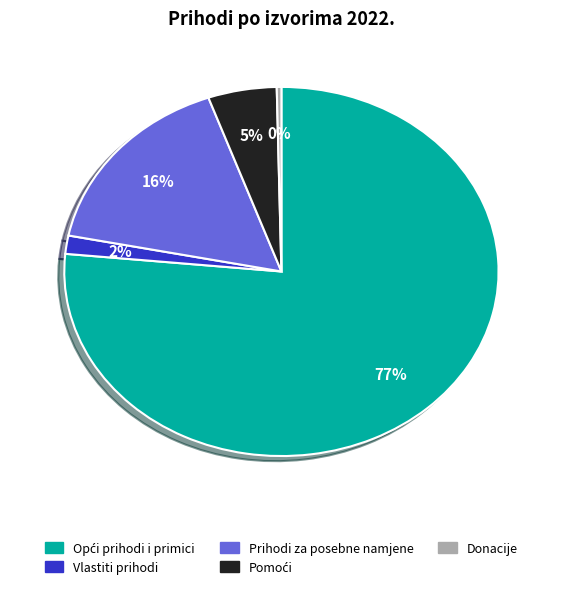

Combined, do Vlastiti prihodi and Prihodi za posebne namjene account for over 50%?

No